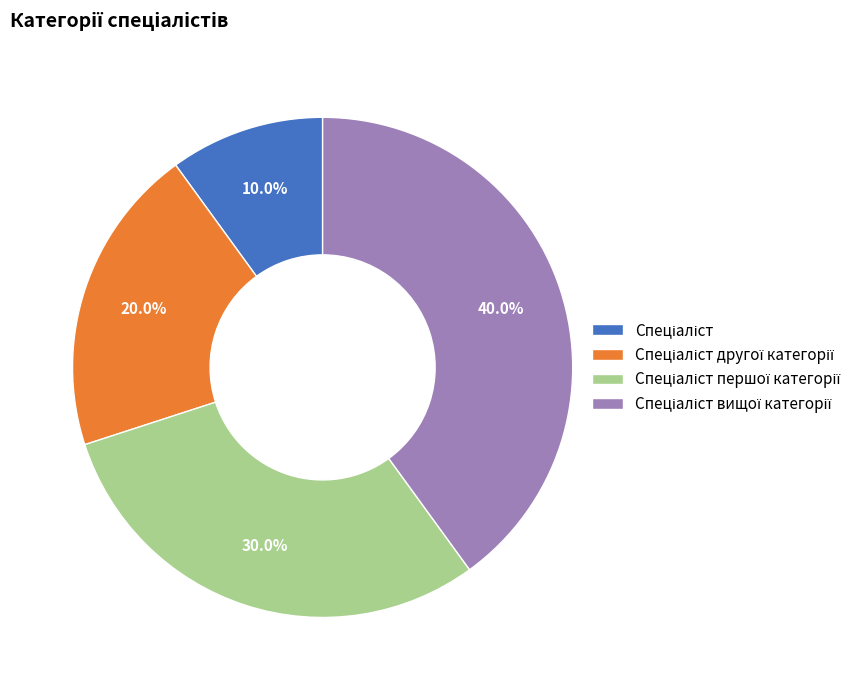

Does any single category account for the majority?

No